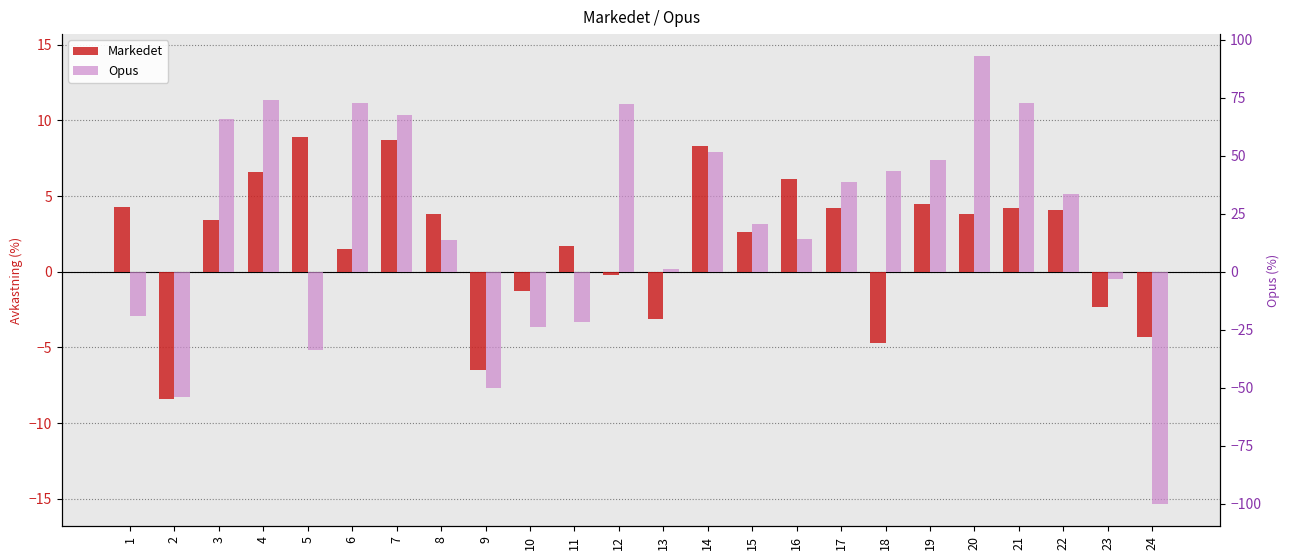

List the series in order of their overall mean, lowest first.

Markedet, Opus